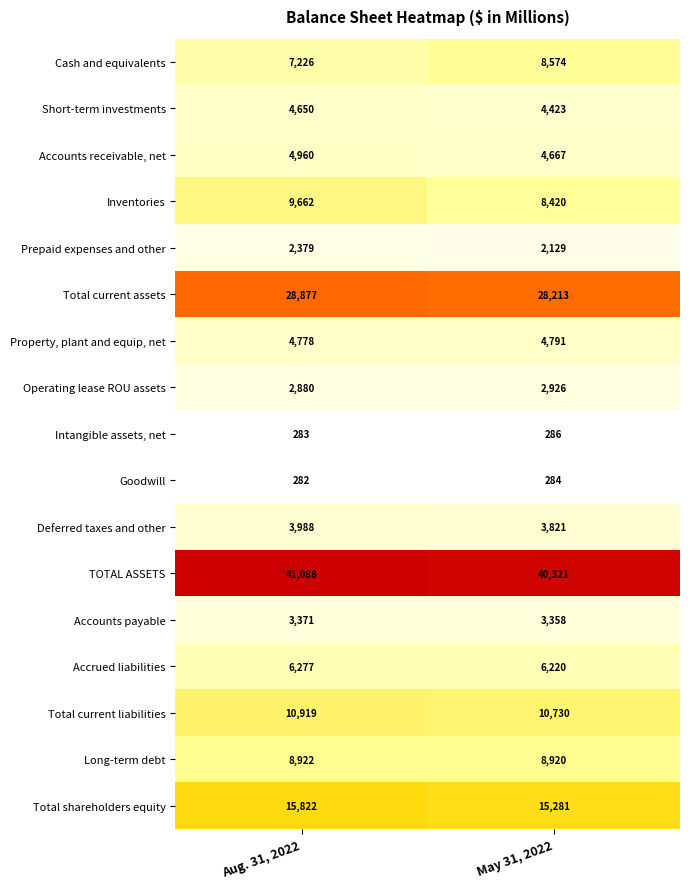

What is the difference between the Intangible assets, net values at Aug. 31, 2022 and May 31, 2022?

3